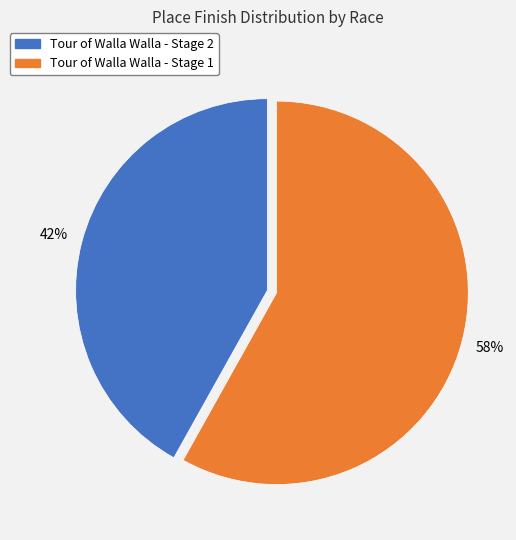

Do Tour of Walla Walla - Stage 1 and Tour of Walla Walla - Stage 2 together represent more than half of the pie?

Yes